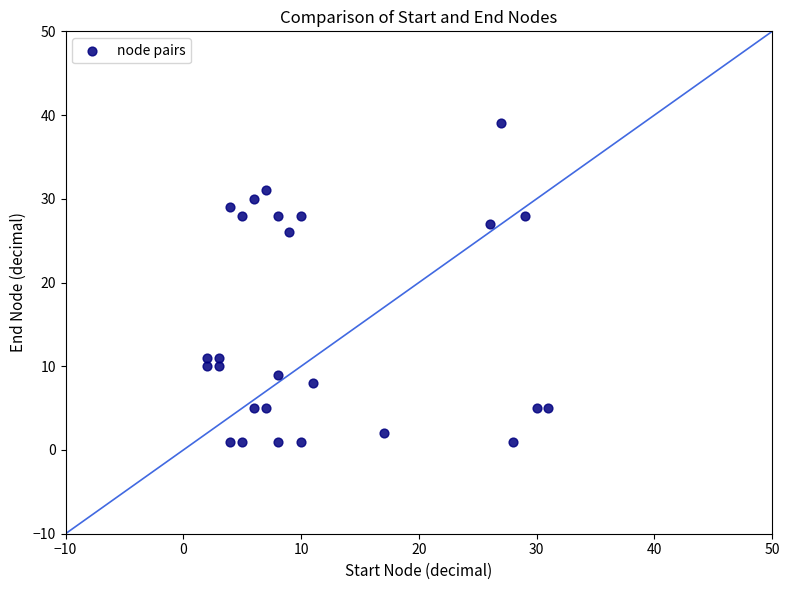

What is the range of Y values (max minus min)?

38